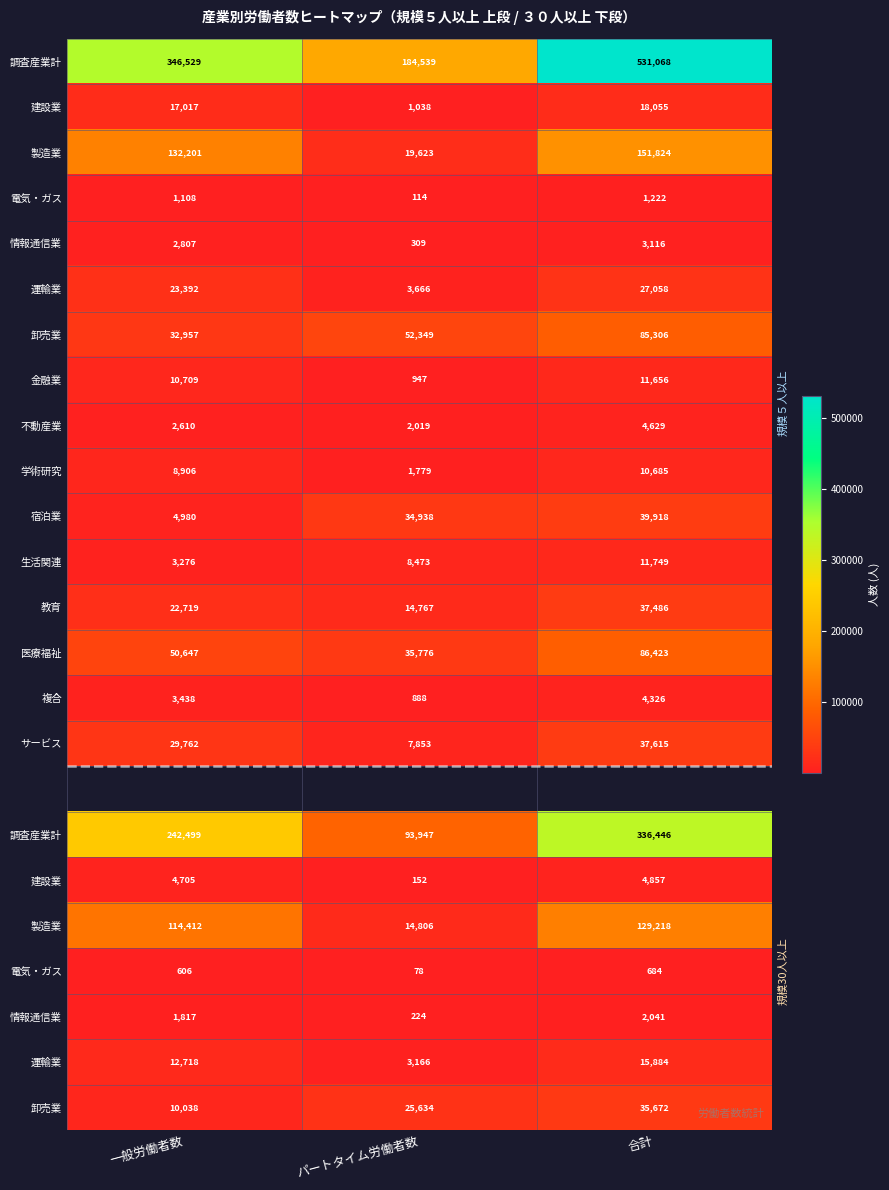

Which label corresponds to the largest value in the chart?

合計